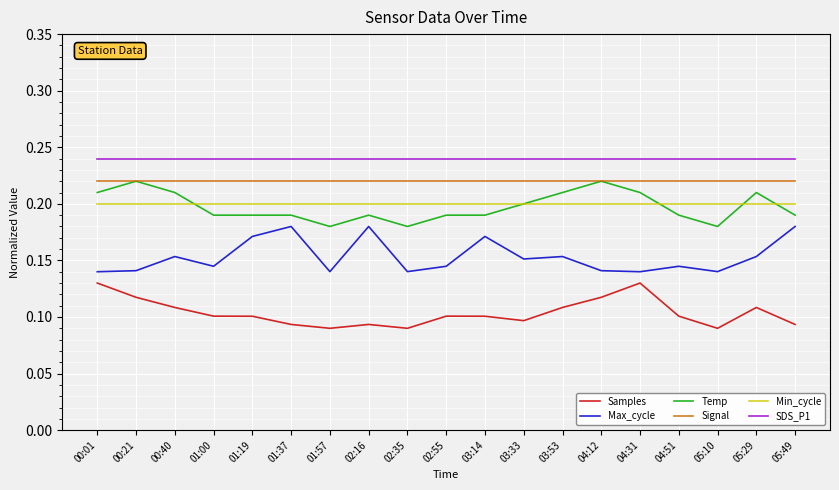

True or false: Max_cycle and Min_cycle intersect in this chart.

False